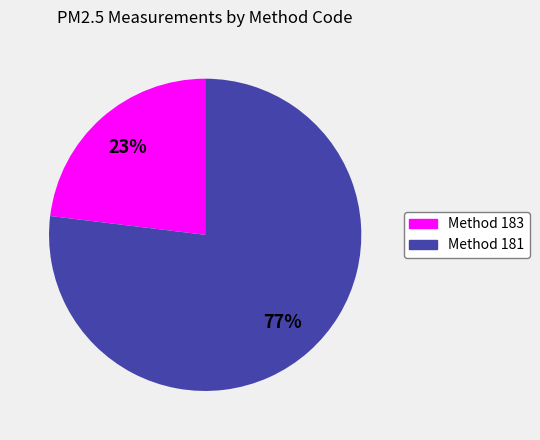

To the nearest percent, what is the average slice percentage?

50%